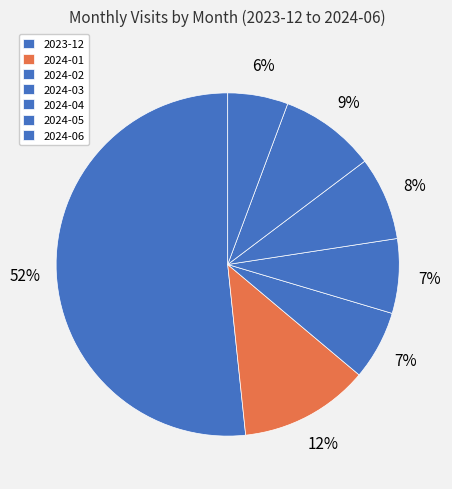

To the nearest percent, what portion does 2024-01 represent?

12%